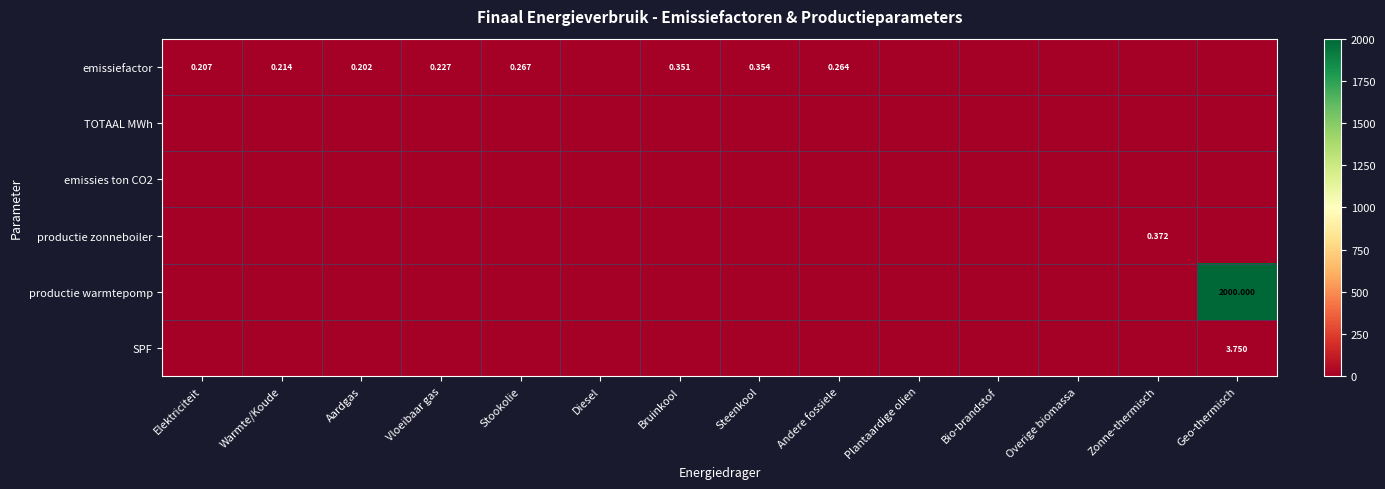

Where is TOTAAL MWh nearest to the value 0?

Elektriciteit